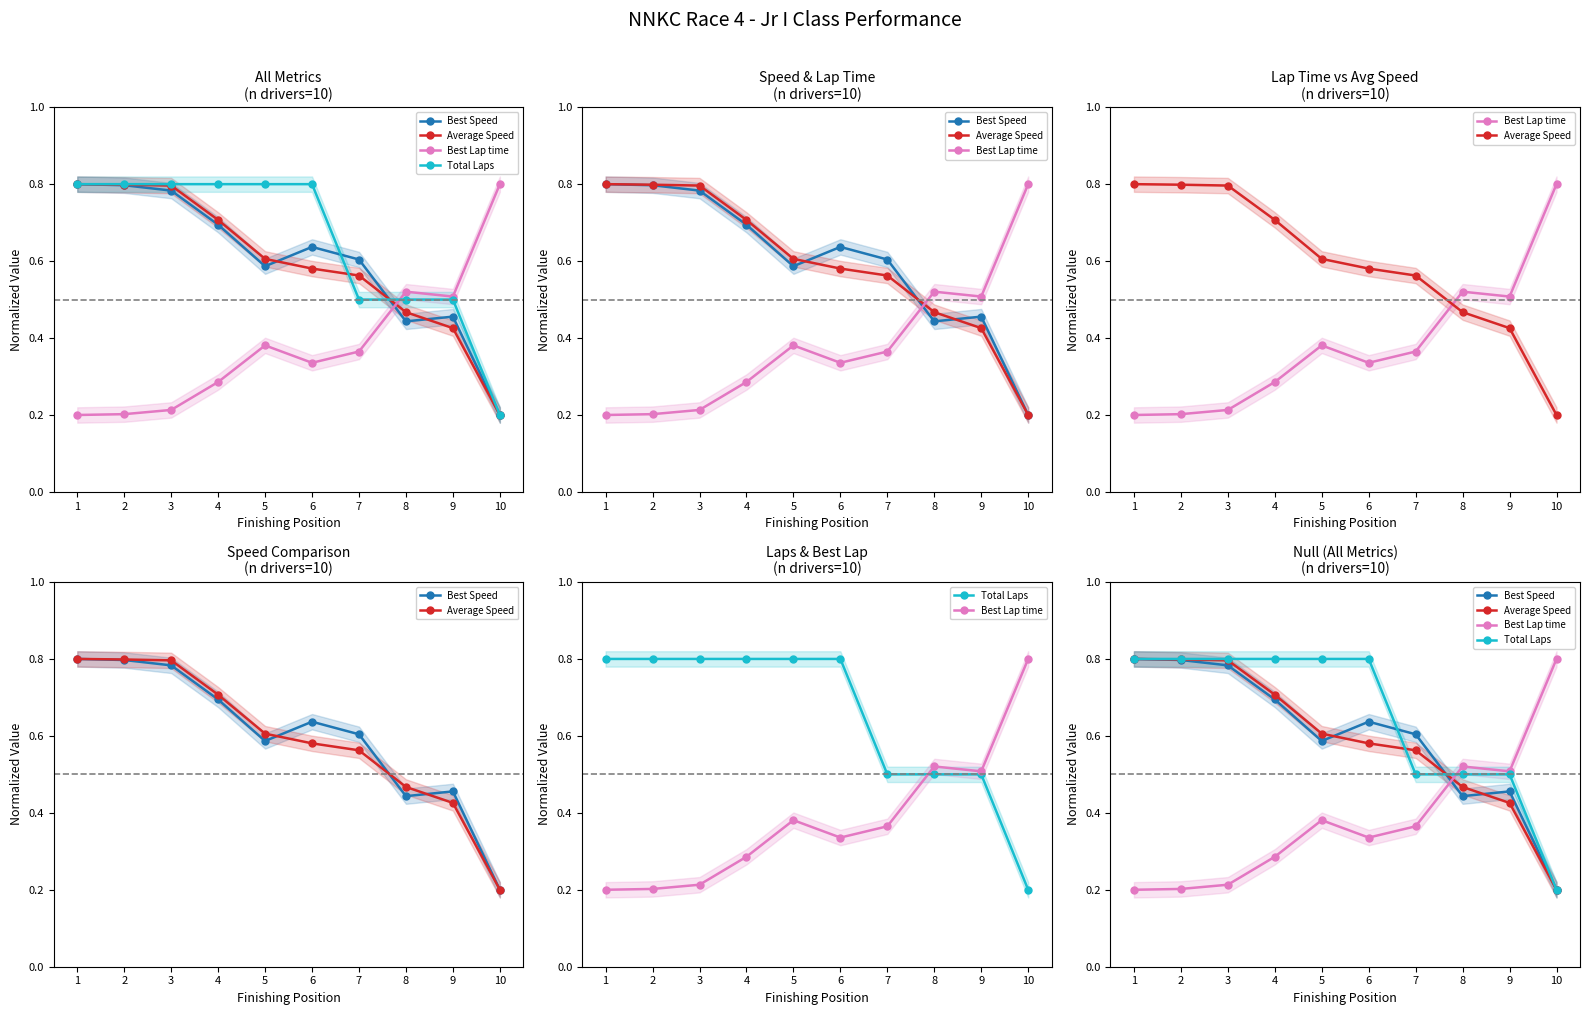

Rank the series at 3 from highest to lowest value.

Total Laps, Average Speed, Best Speed, Best Lap time